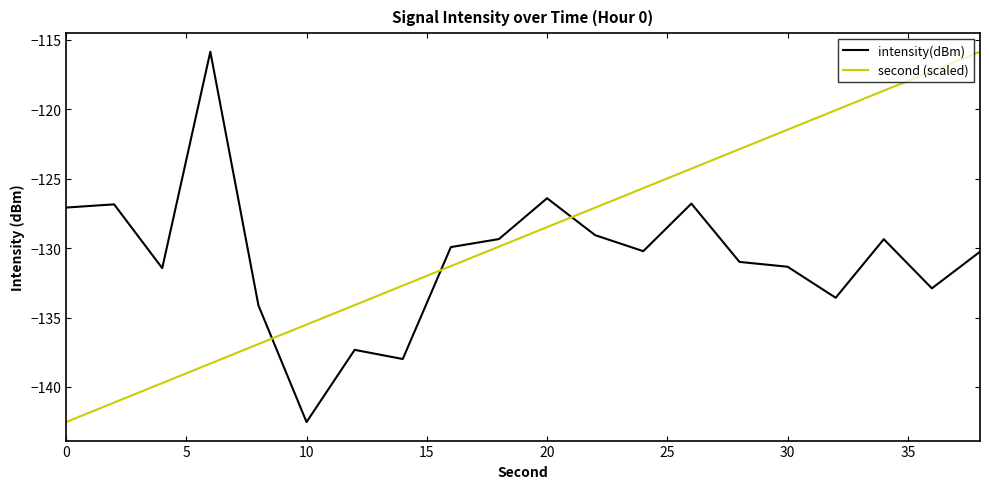

True or false: second (scaled) and intensity(dBm) cross at least once.

True